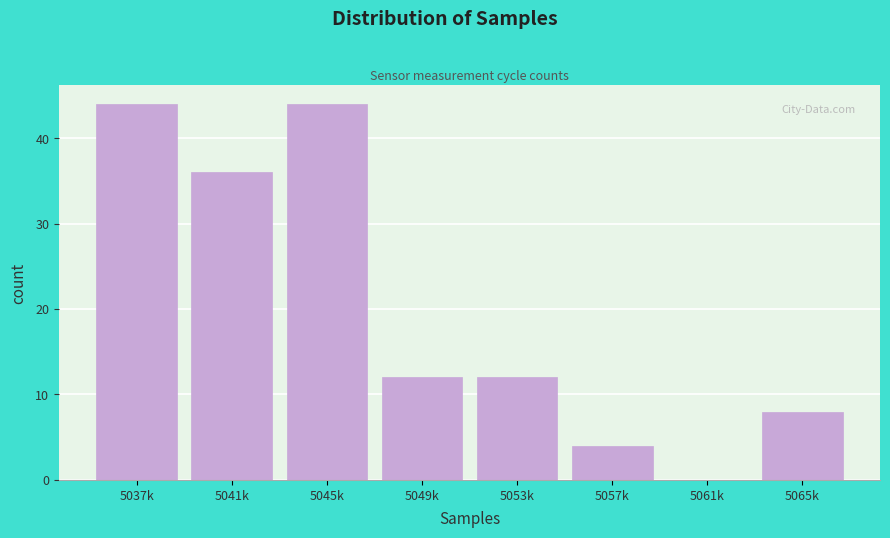

Reading right to left, list all the values displayed in this chart.

5065k=8	5061k=0	5057k=4	5053k=12	5049k=12	5045k=44	5041k=36	5037k=44